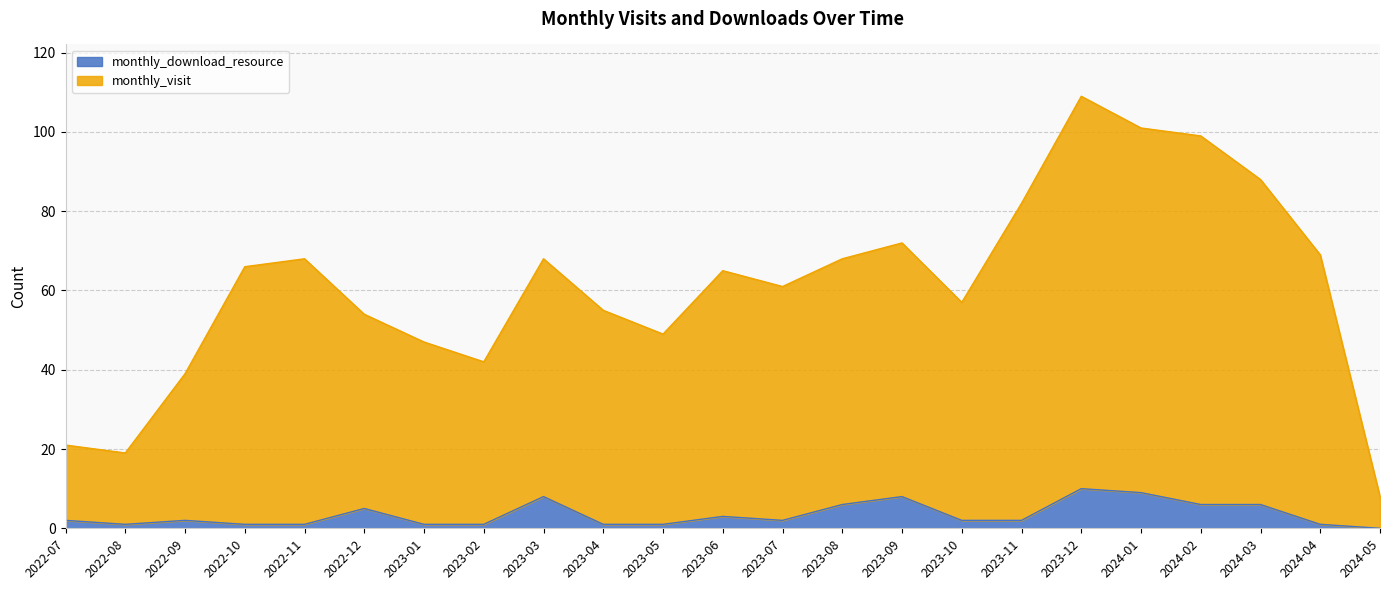

What is the difference between the second highest and minimum values in the monthly_download_resource series?

9